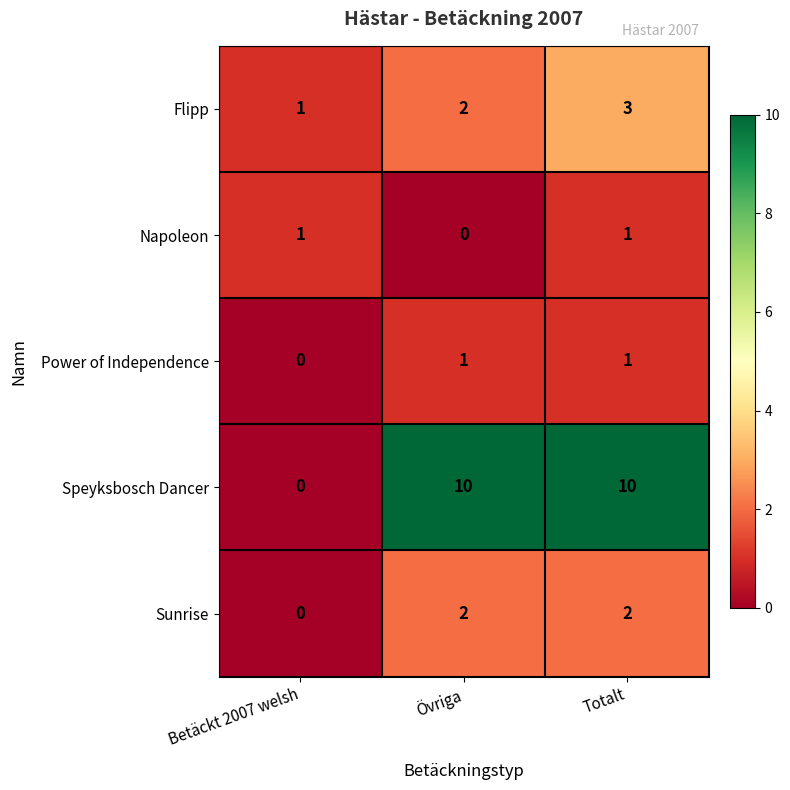

What is the maximum value for Speyksbosch Dancer?

10